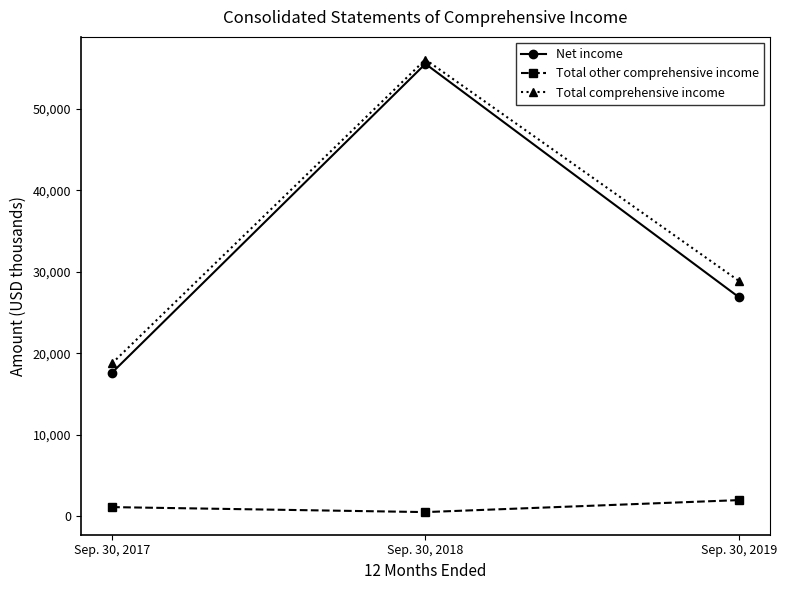

Does the chart have visible grid lines?

No